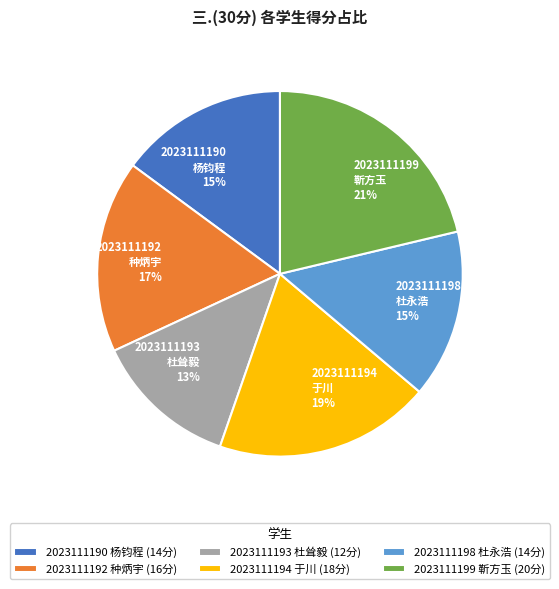

To the nearest percent, what is the average slice percentage?

17%